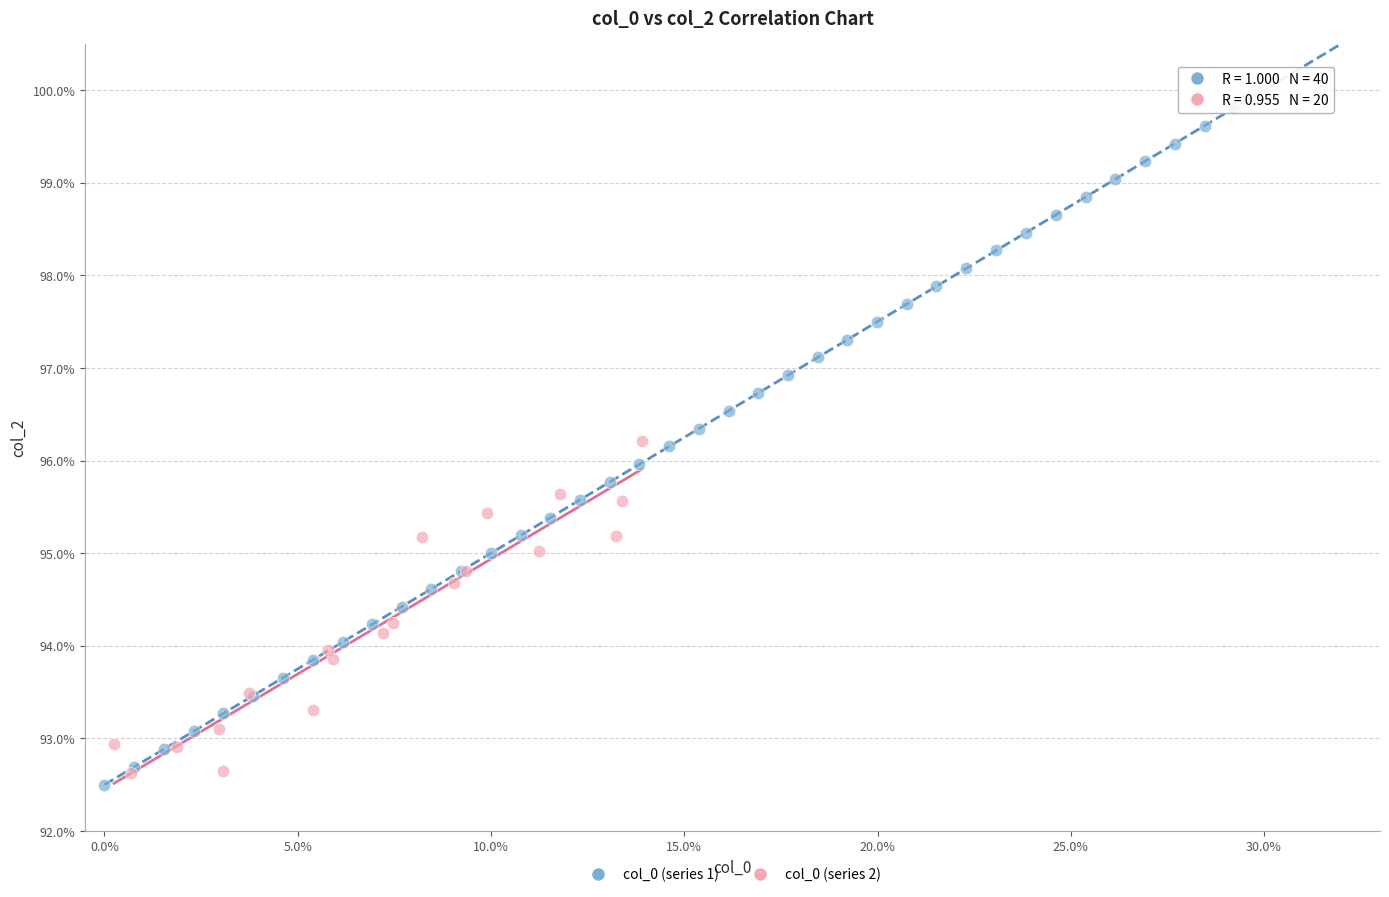

Which series has the largest Y range (max minus min)?

col_0 (series 1)